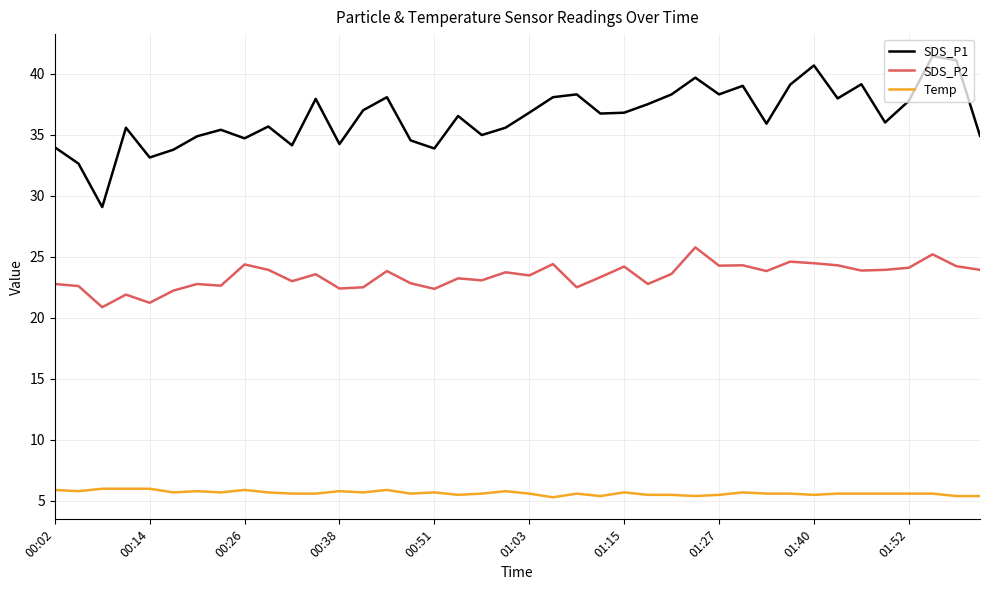

Which series has the largest total across all categories?

SDS_P1